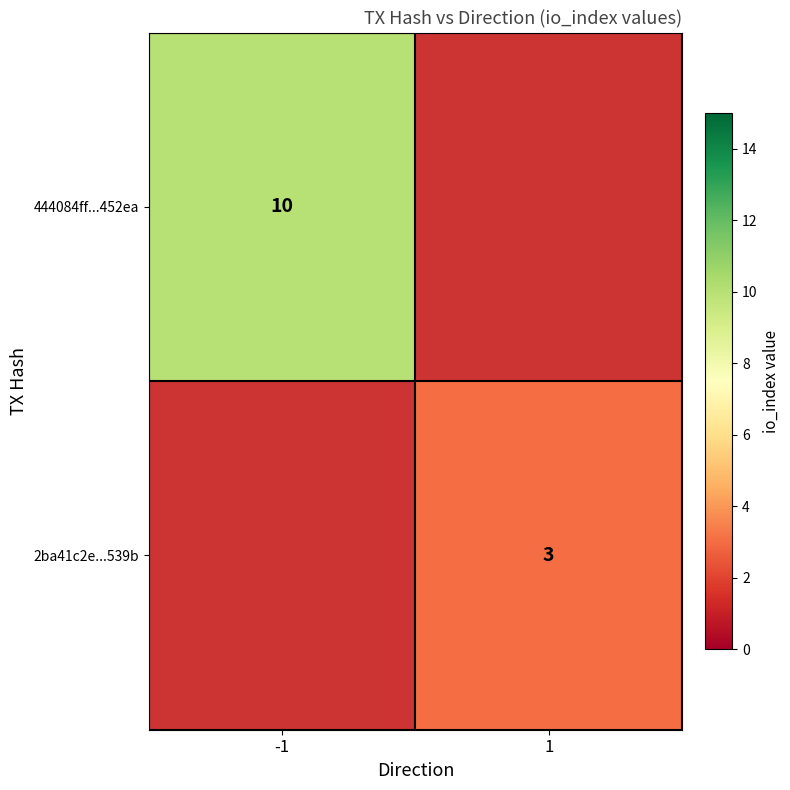

Is it true that 2ba41c2e...539b equals 1 at 1?

False